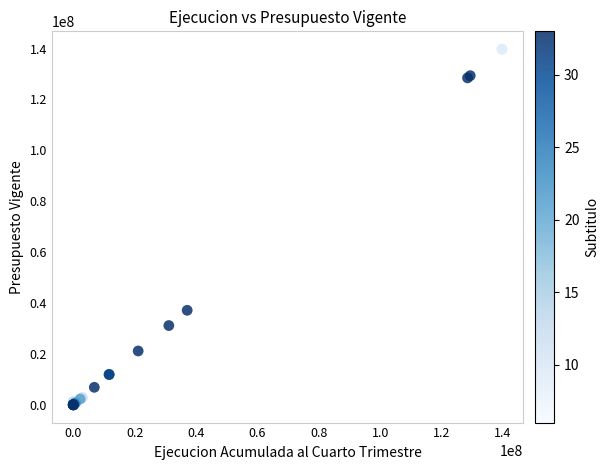

What Y value in the scatter plot is closest to 69883768?

37134631